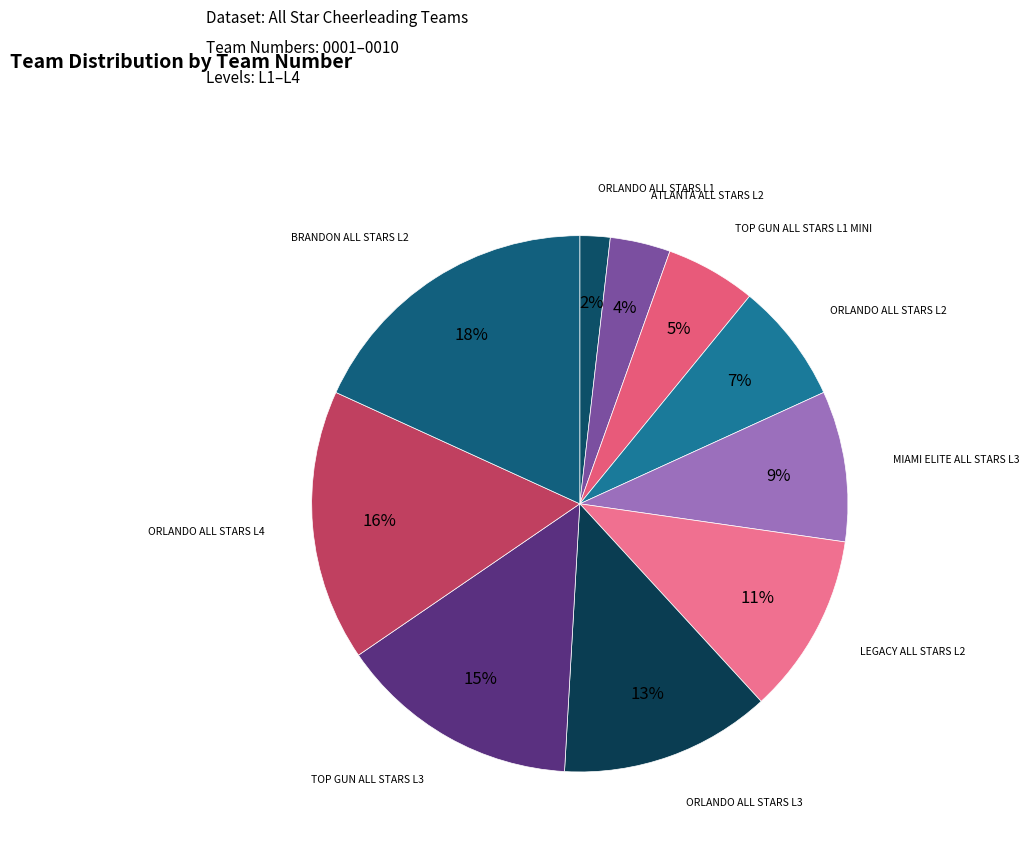

Which slice is the smallest?

ORLANDO ALL STARS L1